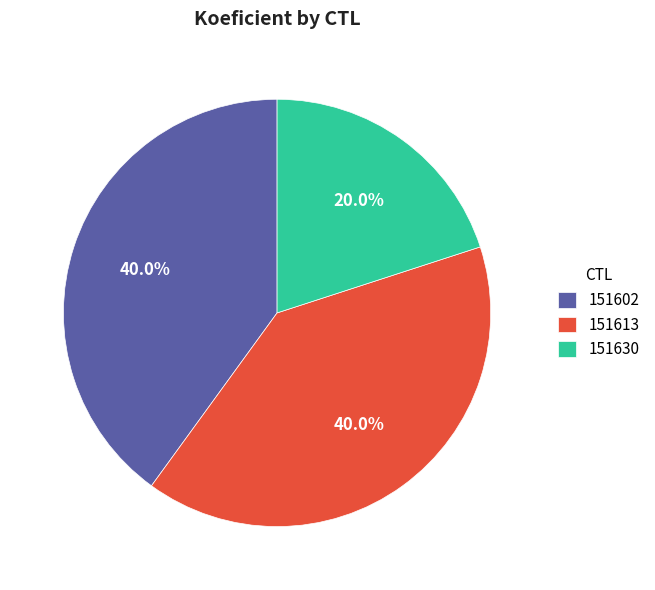

The 151630 slice represents 20% of the pie. True or false?

True